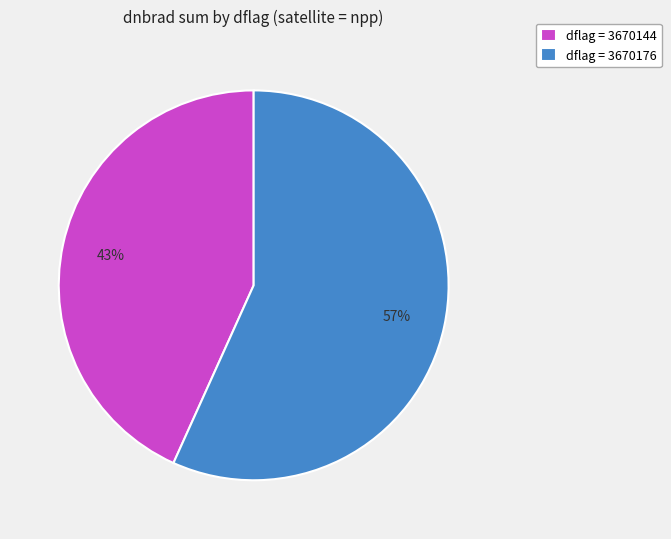

How many slices are in this pie chart?

2